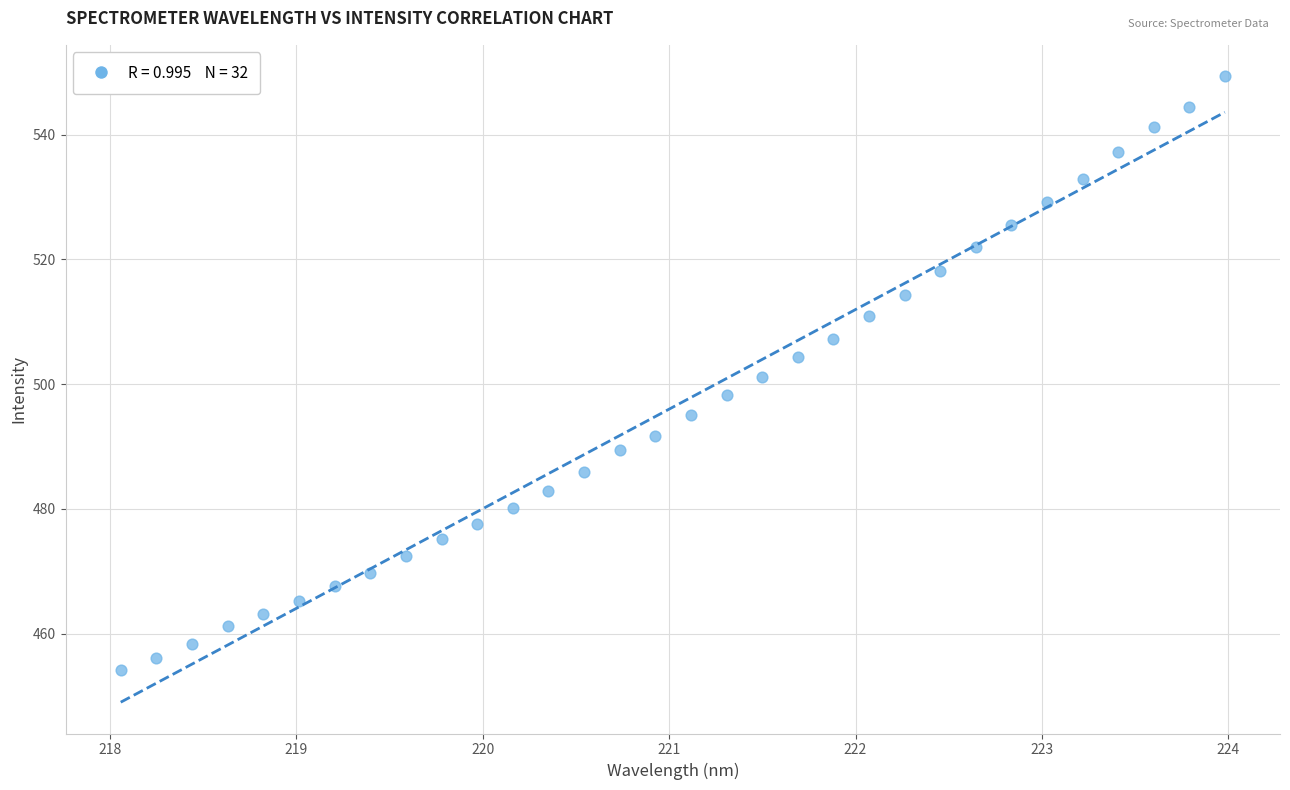

What is the range of X values (max minus min)?

5.9